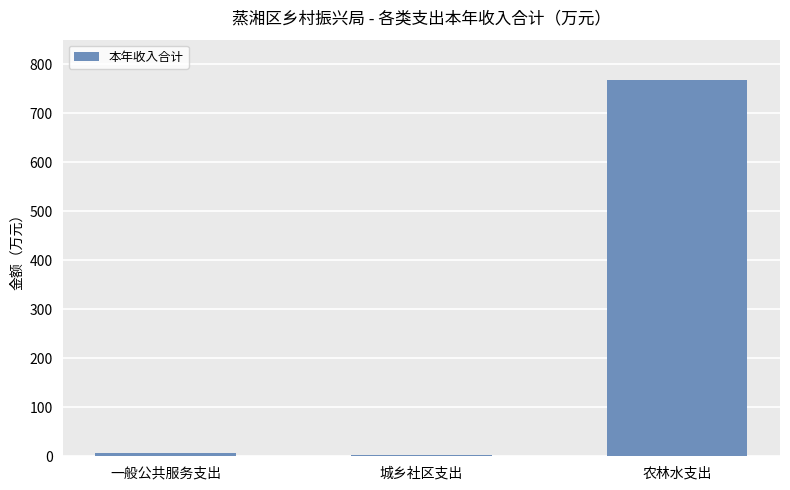

The chart shows a value of 3.2 at 城乡社区支出. True or false?

True